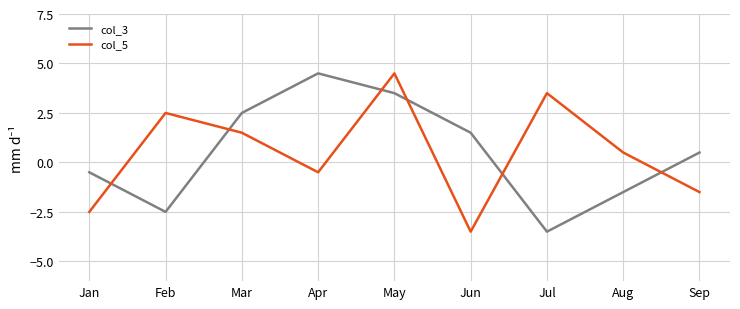

At which label does col_5 reach its peak?

May